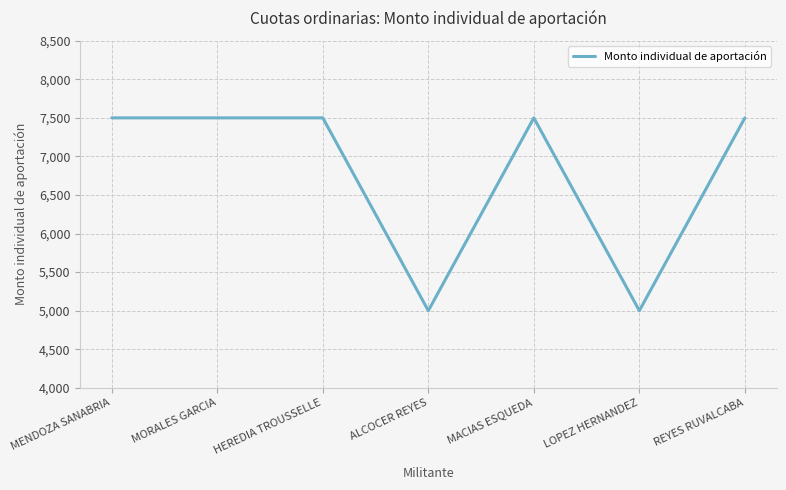

The value at MORALES GARCIA is 2621. True or false?

False